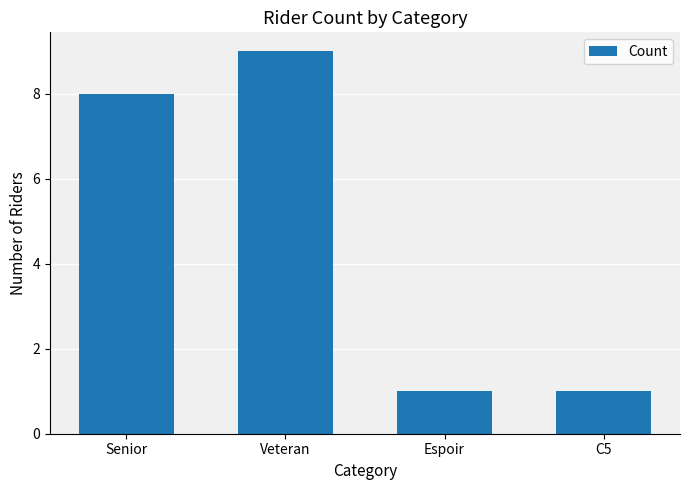

Reading left to right, list all the values displayed in this chart.

8	9	1	1